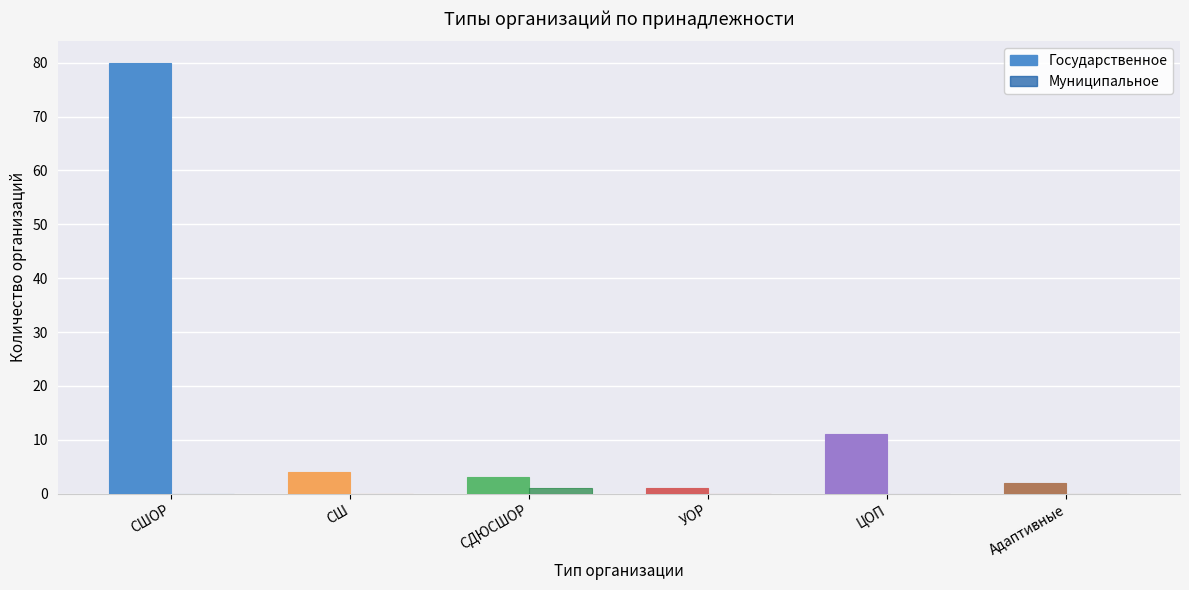

The value of Муниципальное at СШОР is 0. True or false?

True